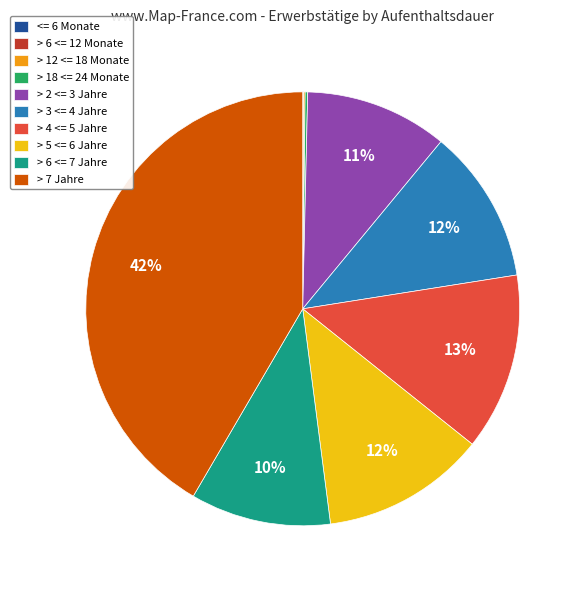

Approximately how many times larger is the value at > 2 <= 3 Jahre compared to > 4 <= 5 Jahre?

0.8